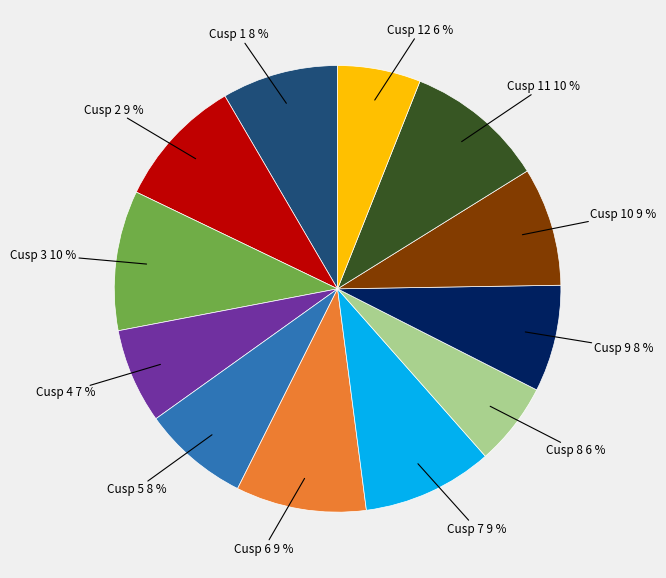

Is there any slice that represents more than half of the pie?

No